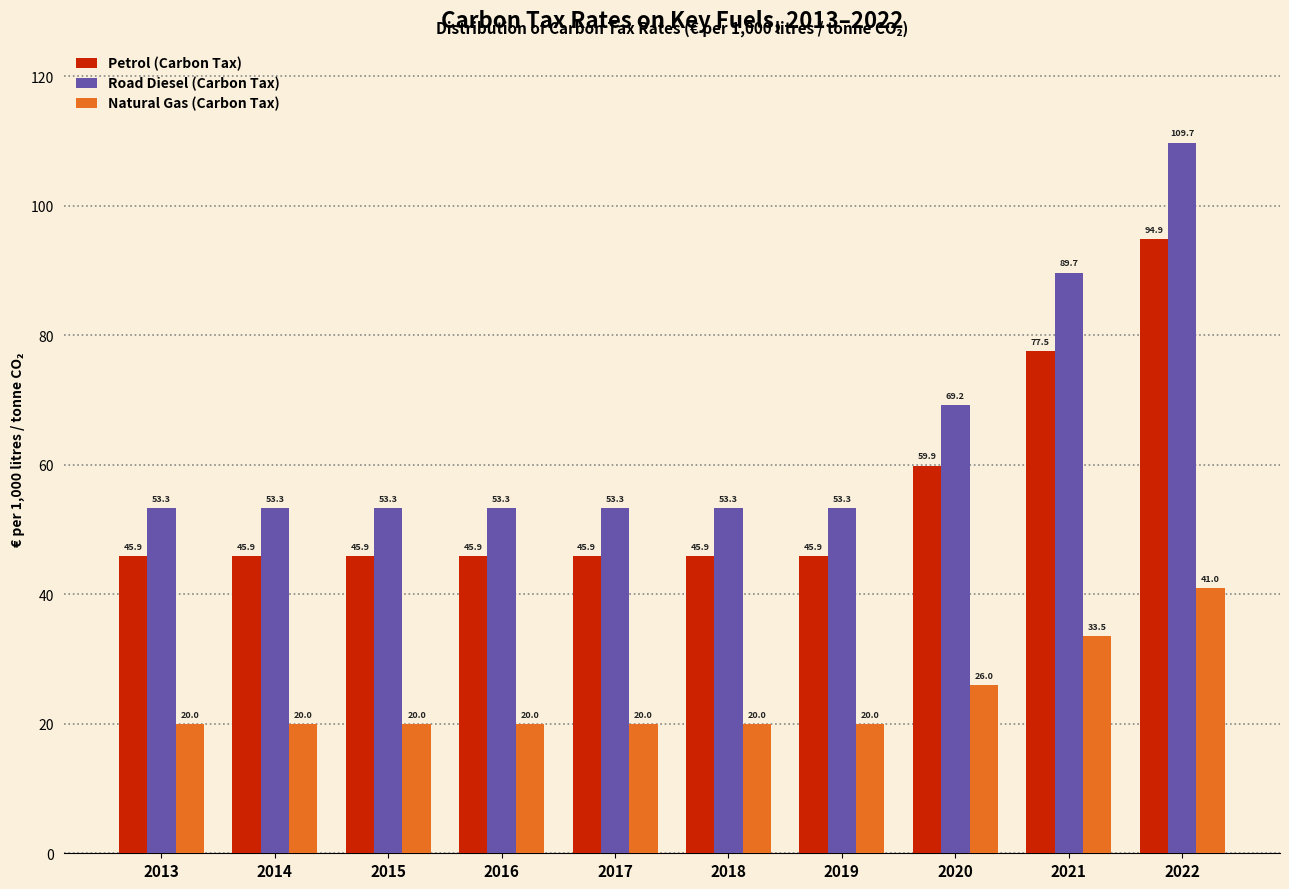

Reading left to right, extract all data points from this chart.

Petrol (Carbon Tax): 2013=45.9	2014=45.9	2015=45.9	2016=45.9	2017=45.9	2018=45.9	2019=45.9	2020=59.9	2021=77.5	2022=94.9
Road Diesel (Carbon Tax): 2013=53.3	2014=53.3	2015=53.3	2016=53.3	2017=53.3	2018=53.3	2019=53.3	2020=69.2	2021=89.7	2022=109.7
Natural Gas (Carbon Tax): 2013=20.0	2014=20.0	2015=20.0	2016=20.0	2017=20.0	2018=20.0	2019=20.0	2020=26.0	2021=33.5	2022=41.0